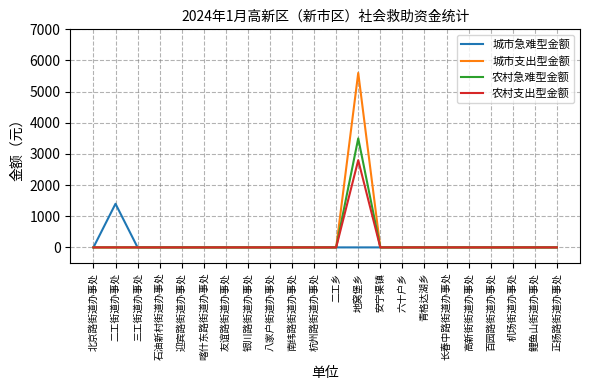

At how many categories does at least one series exceed 849?

2